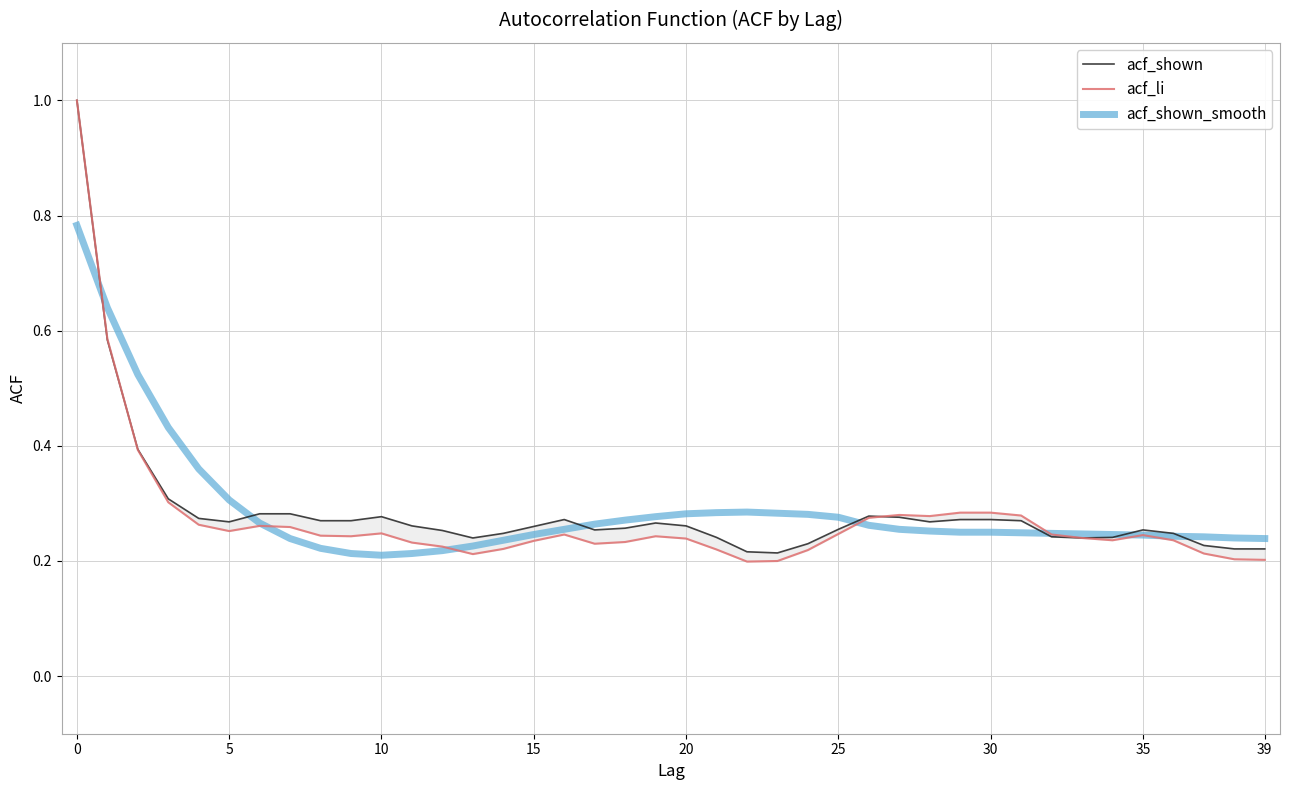

Rank the series by their average value, from lowest to highest.

acf_li, acf_shown, acf_shown_smooth